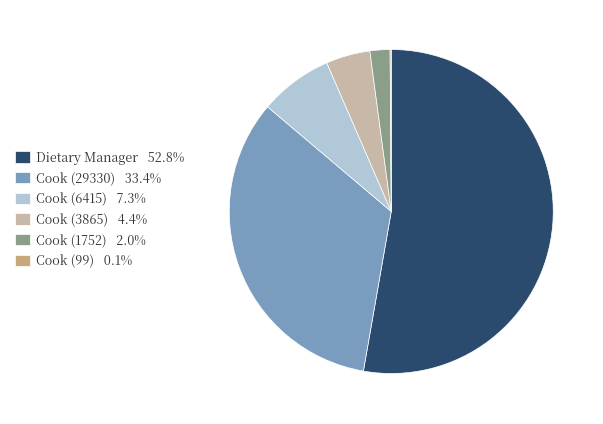

What is the ratio of the value at Cook (29330) 33.4% to the value at Cook (3865) 4.4%?

7.6